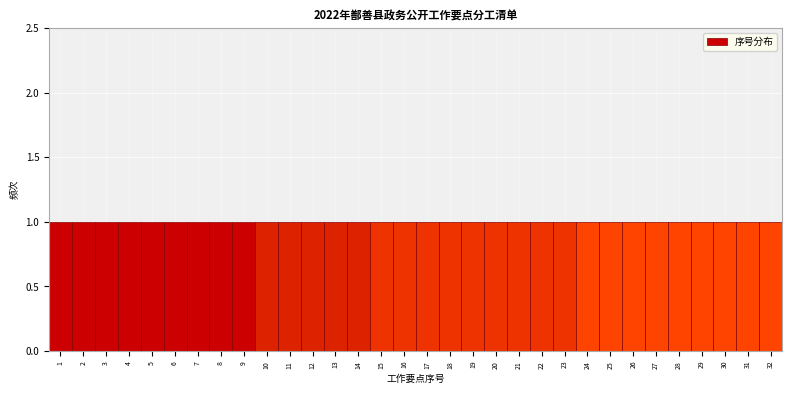

Reading left to right, list every bar in this chart as the range it spans on the x-axis followed by its height. The values are not printed on the chart, so give them approximately, as read against the axis.

0.5 to 1.5: 1
1.5 to 2.5: 1
2.5 to 3.5: 1
3.5 to 4.5: 1
4.5 to 5.5: 1
5.5 to 6.5: 1
6.5 to 7.5: 1
7.5 to 8.5: 1
8.5 to 9.5: 1
9.5 to 10.5: 1
10.5 to 11.5: 1
11.5 to 12.5: 1
12.5 to 13.5: 1
13.5 to 14.5: 1
14.5 to 15.5: 1
15.5 to 16.5: 1
16.5 to 17.5: 1
17.5 to 18.5: 1
18.5 to 19.5: 1
19.5 to 20.5: 1
20.5 to 21.5: 1
21.5 to 22.5: 1
22.5 to 23.5: 1
23.5 to 24.5: 1
24.5 to 25.5: 1
25.5 to 26.5: 1
26.5 to 27.5: 1
27.5 to 28.5: 1
28.5 to 29.5: 1
29.5 to 30.5: 1
30.5 to 31.5: 1
31.5 to 32.5: 1